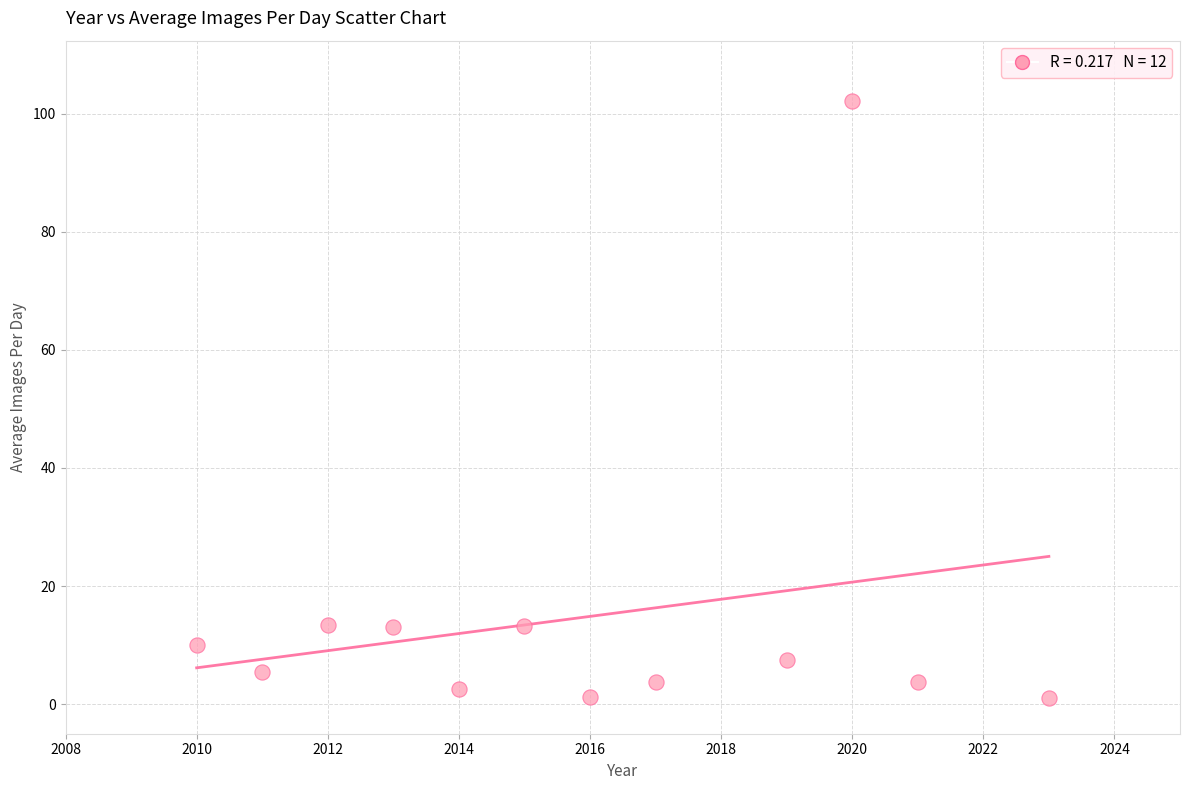

What is the range of Y values (max minus min)?

101.1